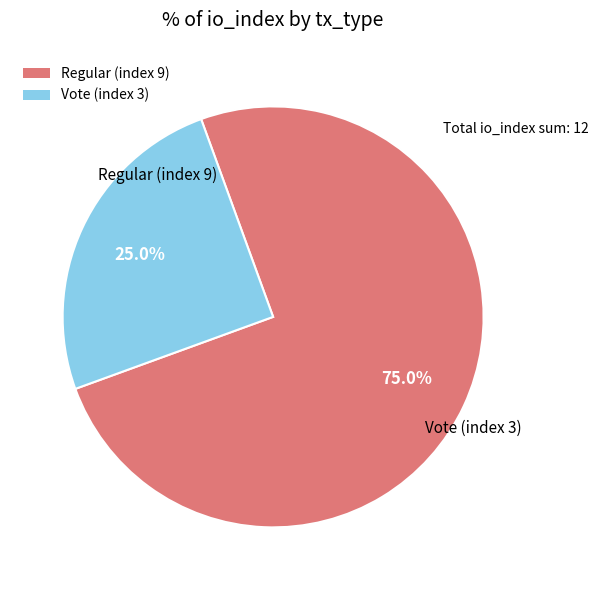

To the nearest percent, what percentage of the pie is Vote (index 3)?

25%